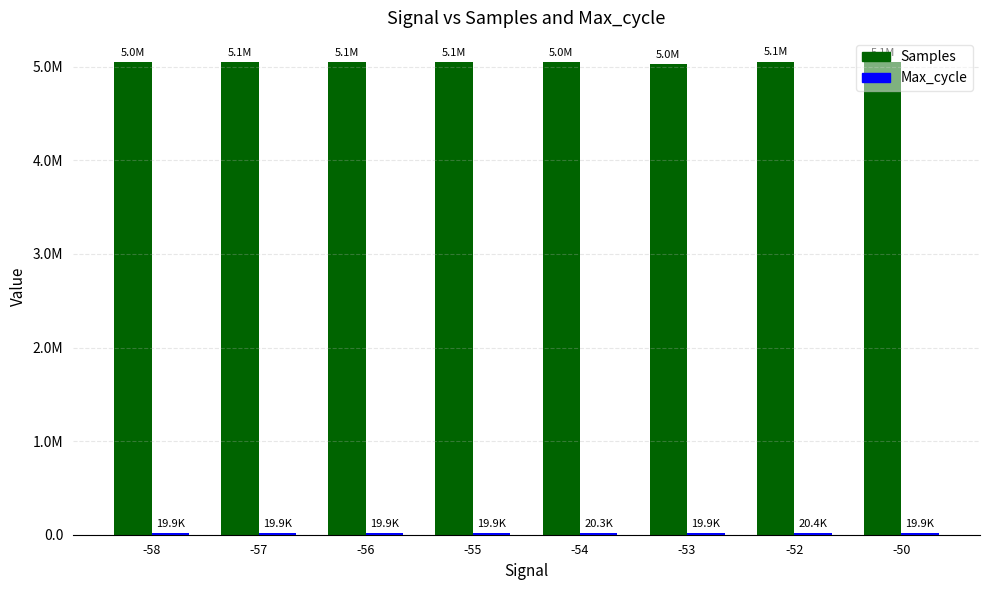

Does the chart contain stacked bars?

No